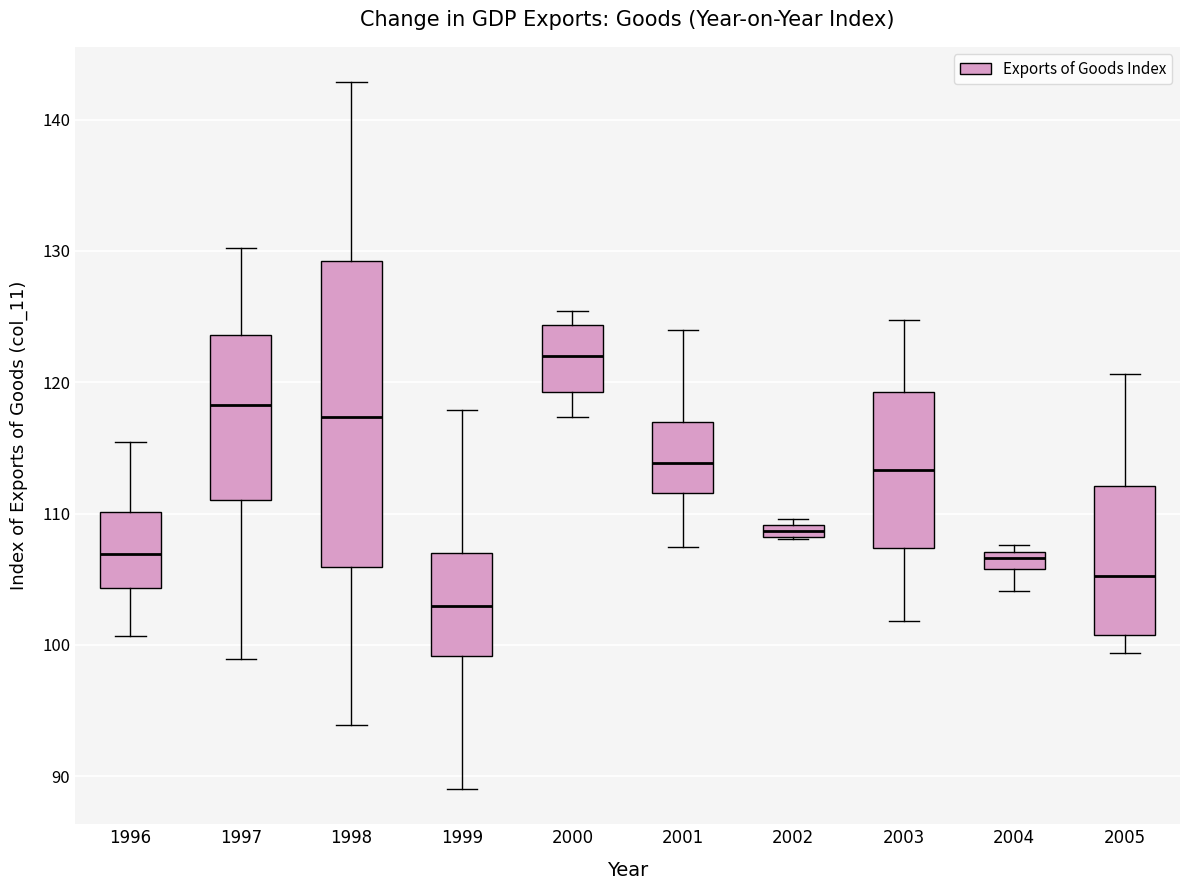

Which box has the lowest median line?

1999